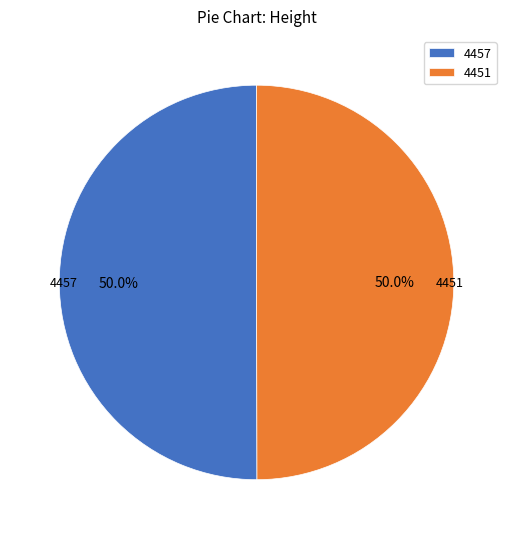

What percentage is the 4457 slice, to the nearest percent?

50%